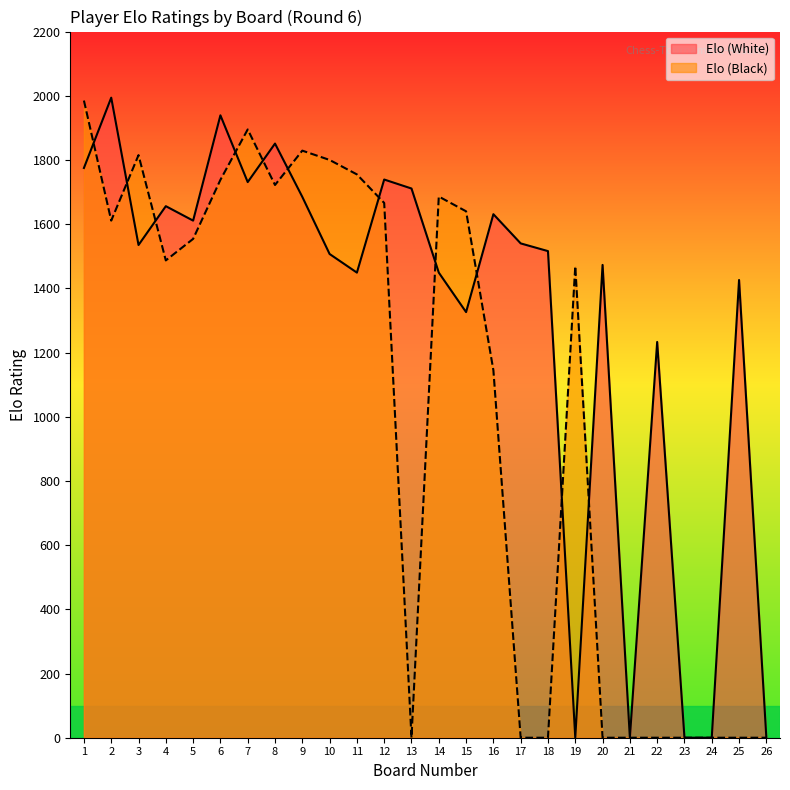

At which label does Elo (Black) reach its peak?

1